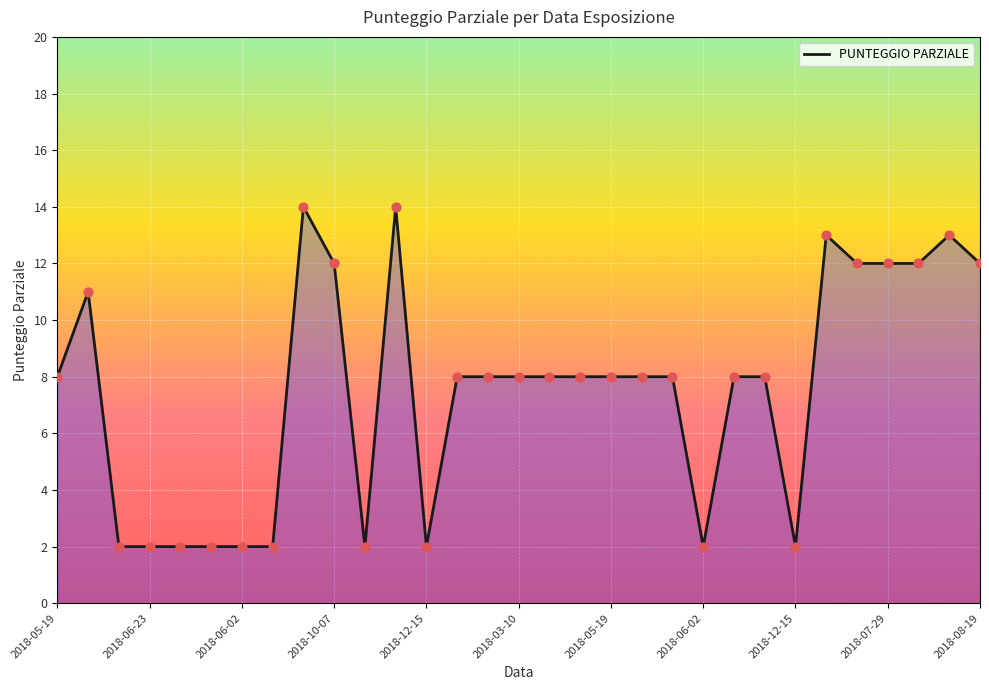

What is the maximum value shown in the chart?

14